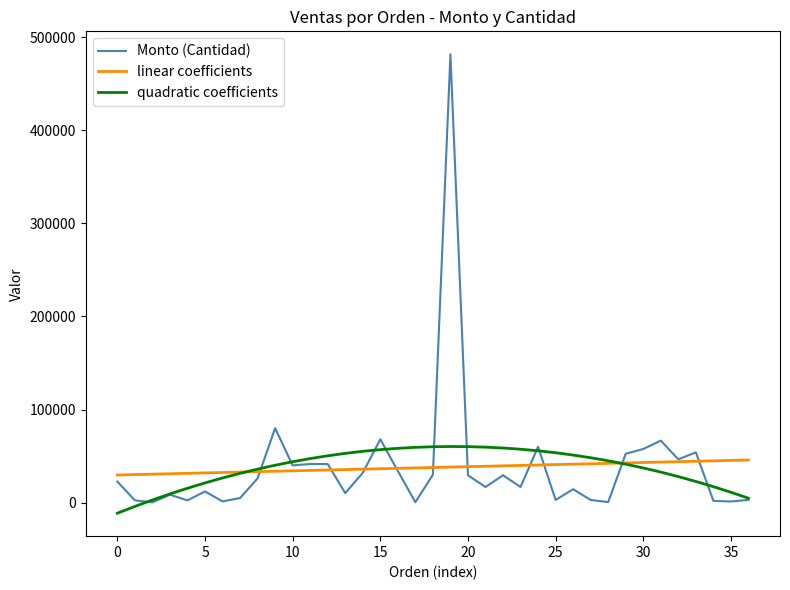

What is the difference between the second highest and minimum values in the Monto (Cantidad) series?

79720.0